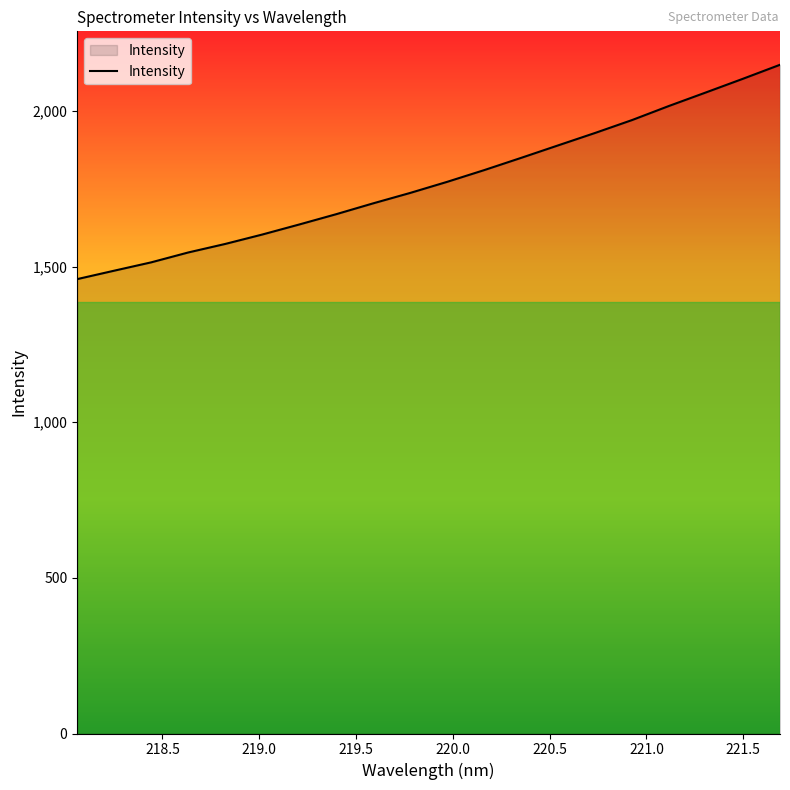

What is the maximum value shown in the chart?

2148.7